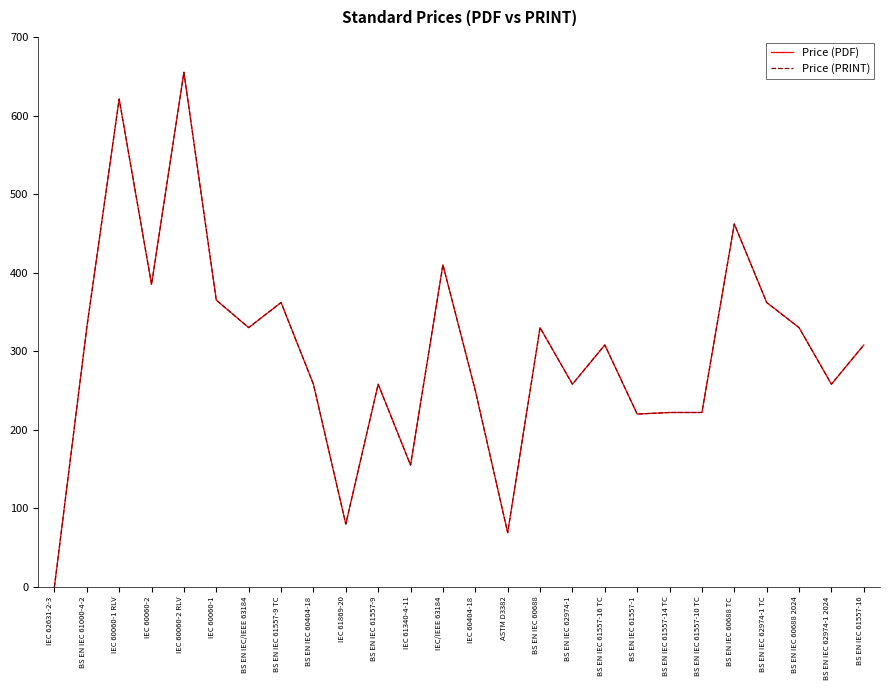

True or false: Price (PDF) and Price (PRINT) cross at least once.

False